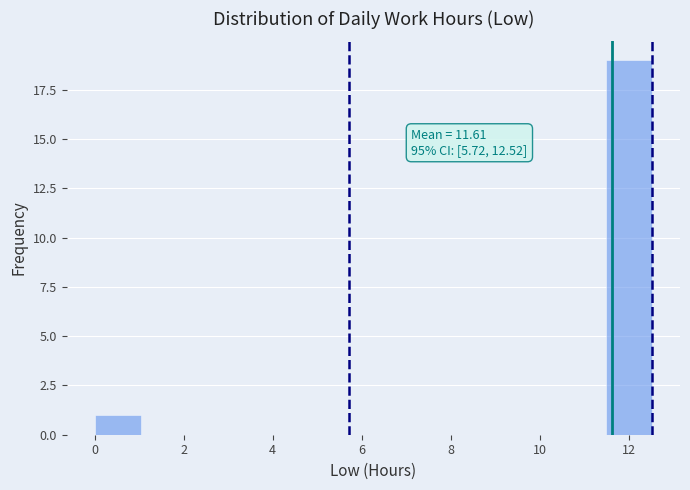

Over which range of the x-axis is the bar tallest?

11.4 to 12.6